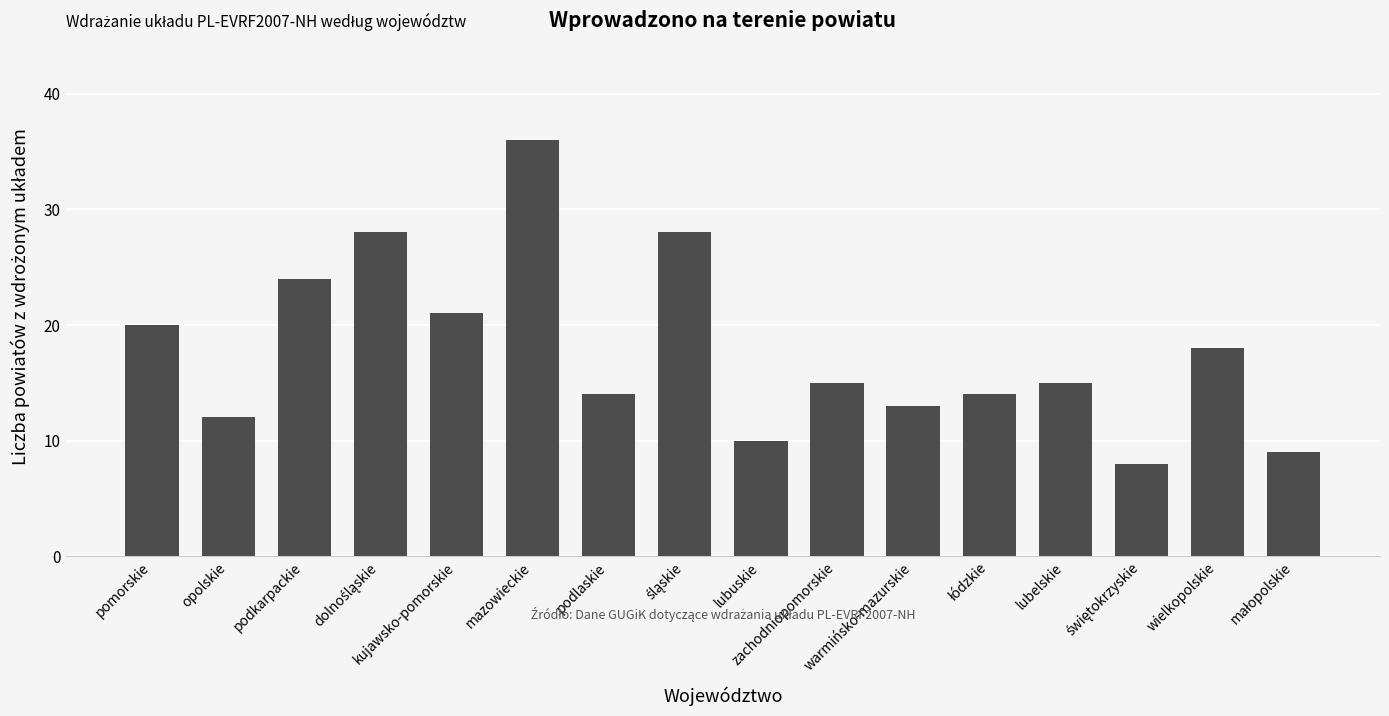

What value does the data have at lubelskie?

15